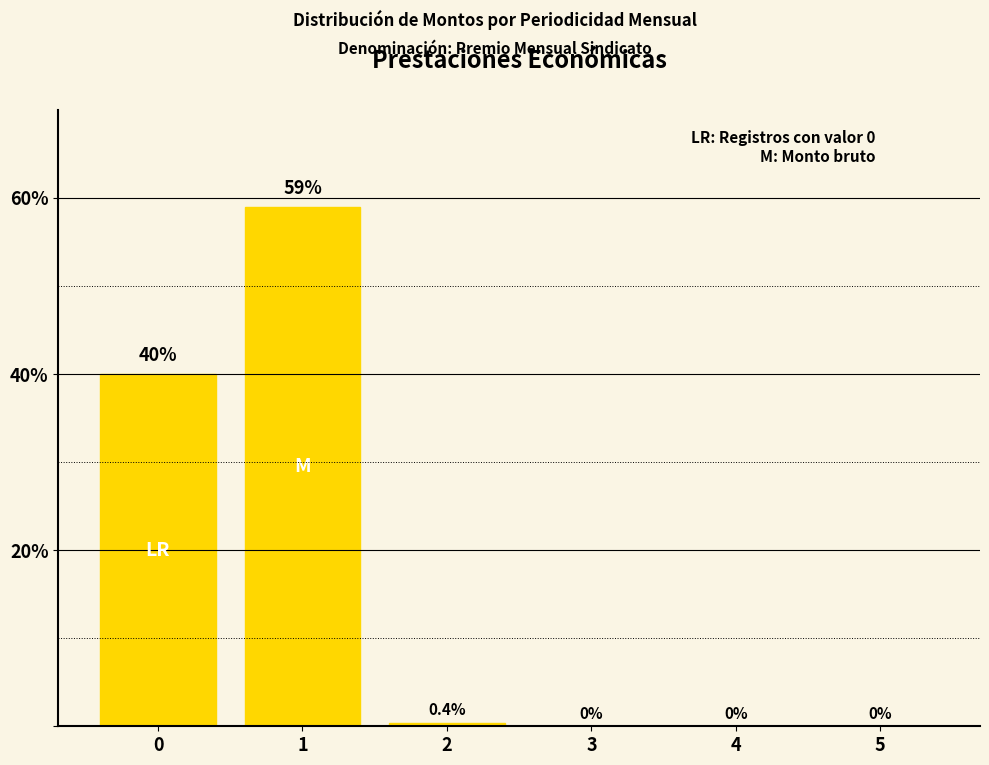

What is the average value?

16.6